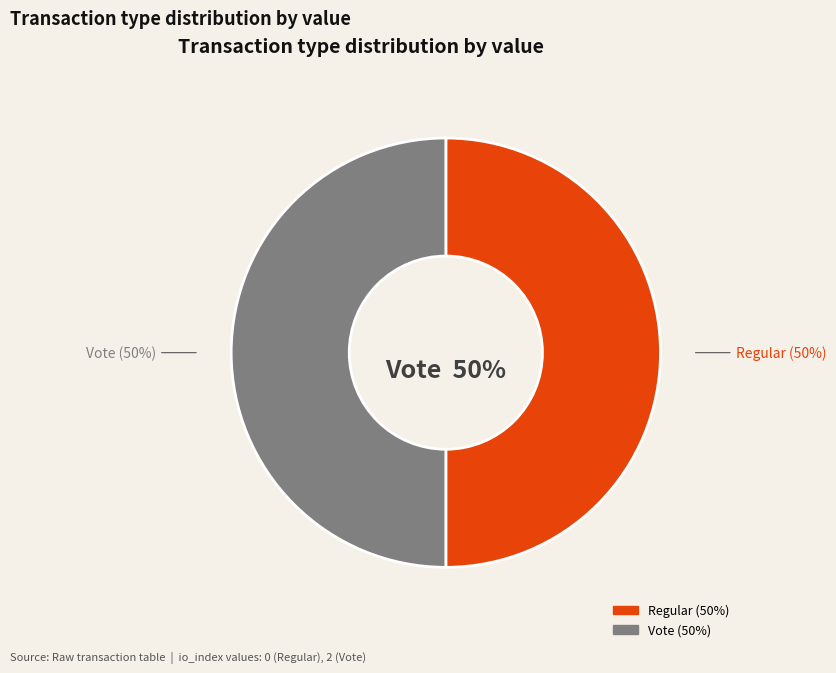

How many segments does this pie chart have?

2